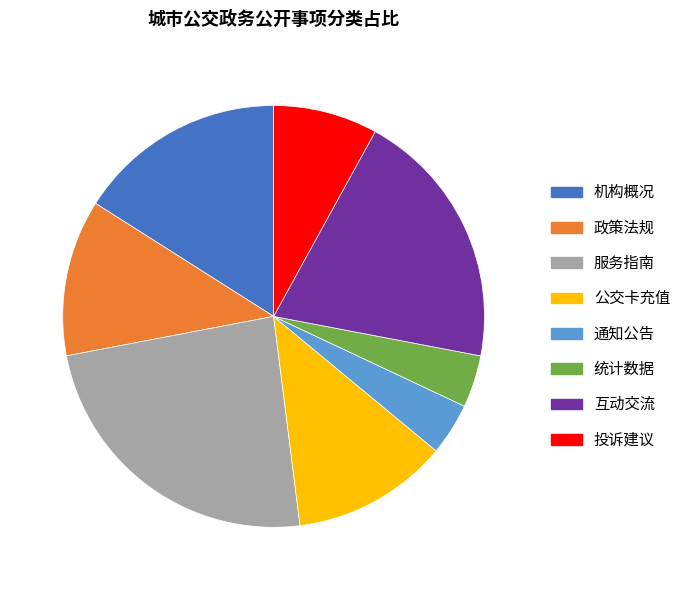

Is it true that 通知公告 is 10% of the pie?

False